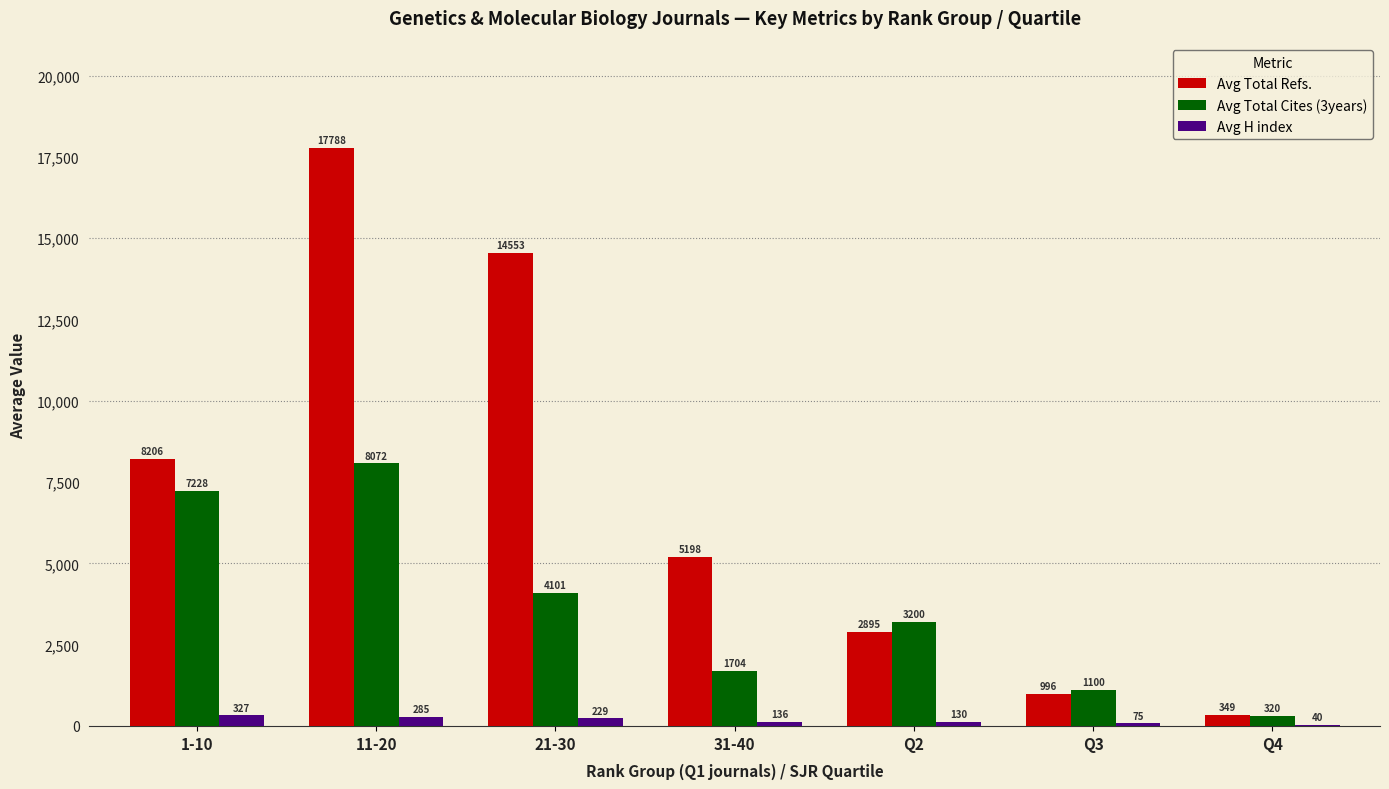

Which series changed the most between 11-20 and 21-30?

Avg Total Cites (3years)